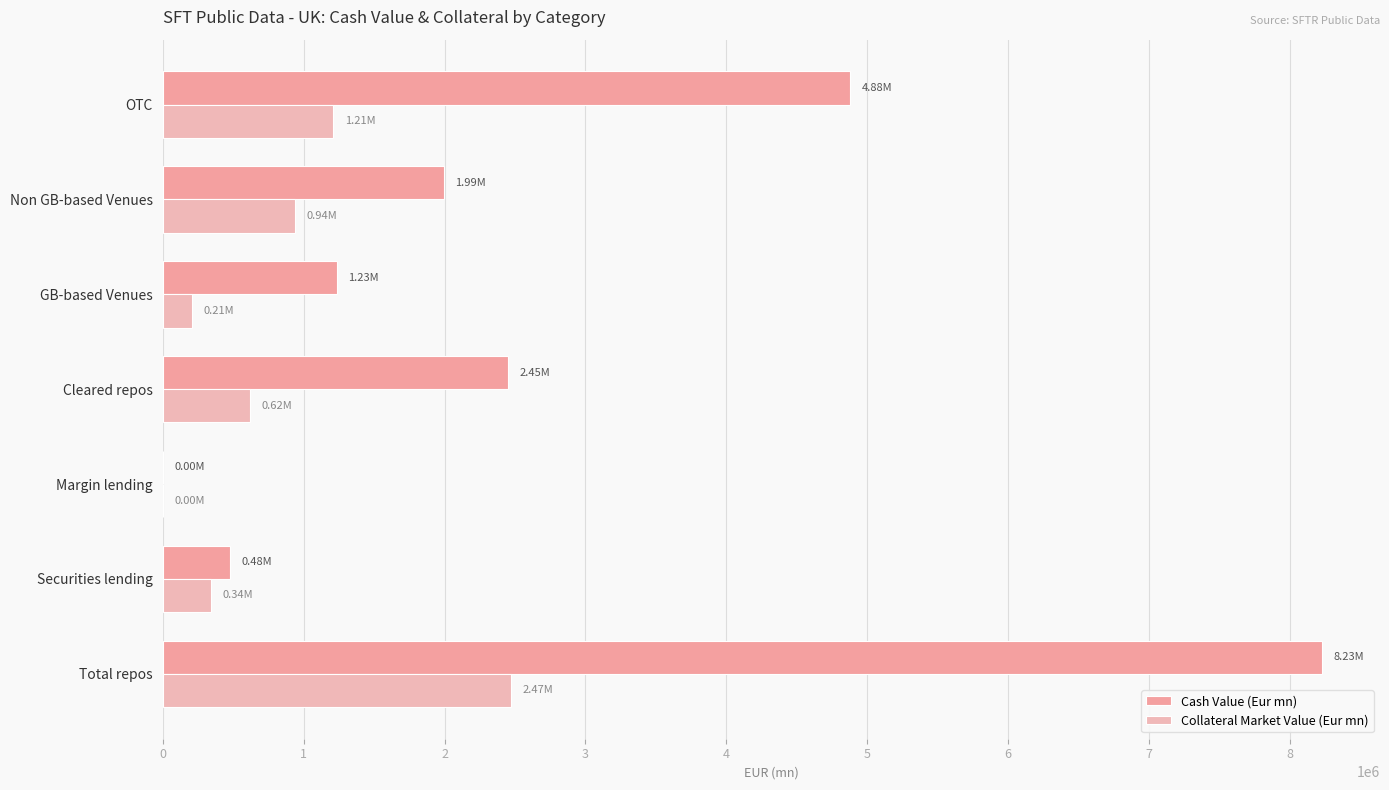

What are all the series names shown in the legend?

Cash Value (Eur mn), Collateral Market Value (Eur mn)